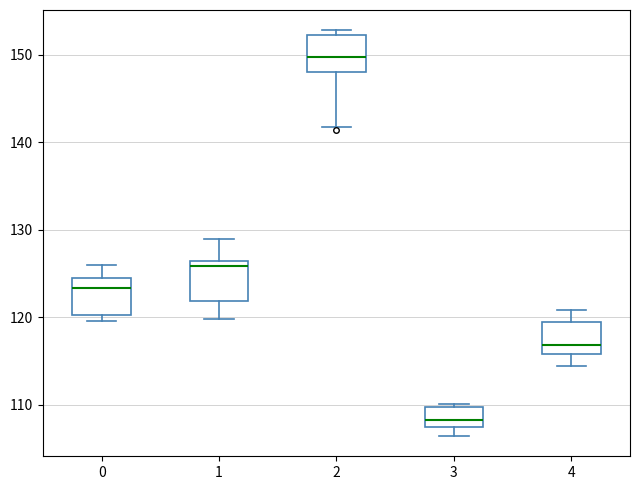

Reading left to right, read every box against the y-axis: the position of its median line, the range the box covers, and the ends of its whiskers. The values are not printed on the chart, so give them approximately, as read against the axis.

0: median 123, box 120 to 124, whiskers 120 (just below the box's lower edge) to 126
1: median 126 (just below the box's upper edge), box 122 to 126, whiskers 120 to 129
2: median 150, box 148 to 152, whiskers 142 to 153
3: median 108, box 107 to 110, whiskers 106 to 110 (just above the box's upper edge)
4: median 117, box 116 to 119, whiskers 114 to 121